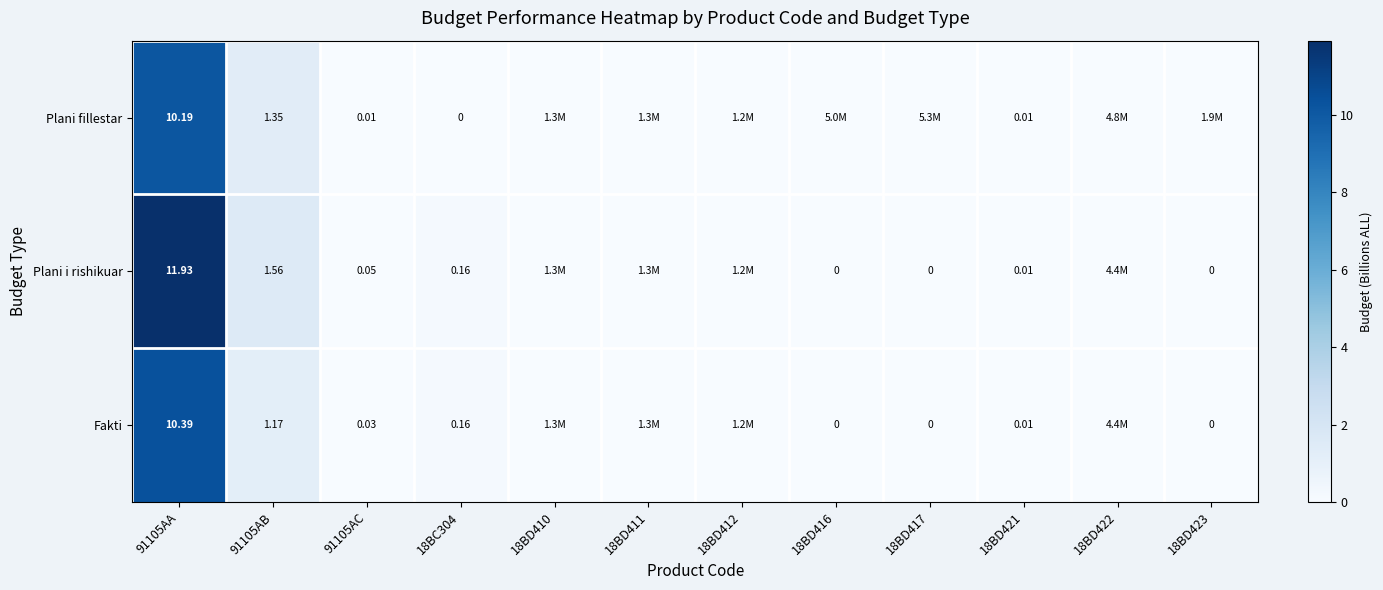

How many values in Plani fillestar are above zero?

11